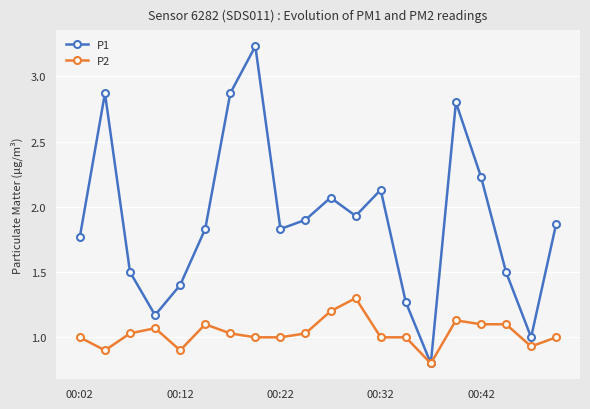

True or false: P1 has more than 0 points higher than both neighbors.

True